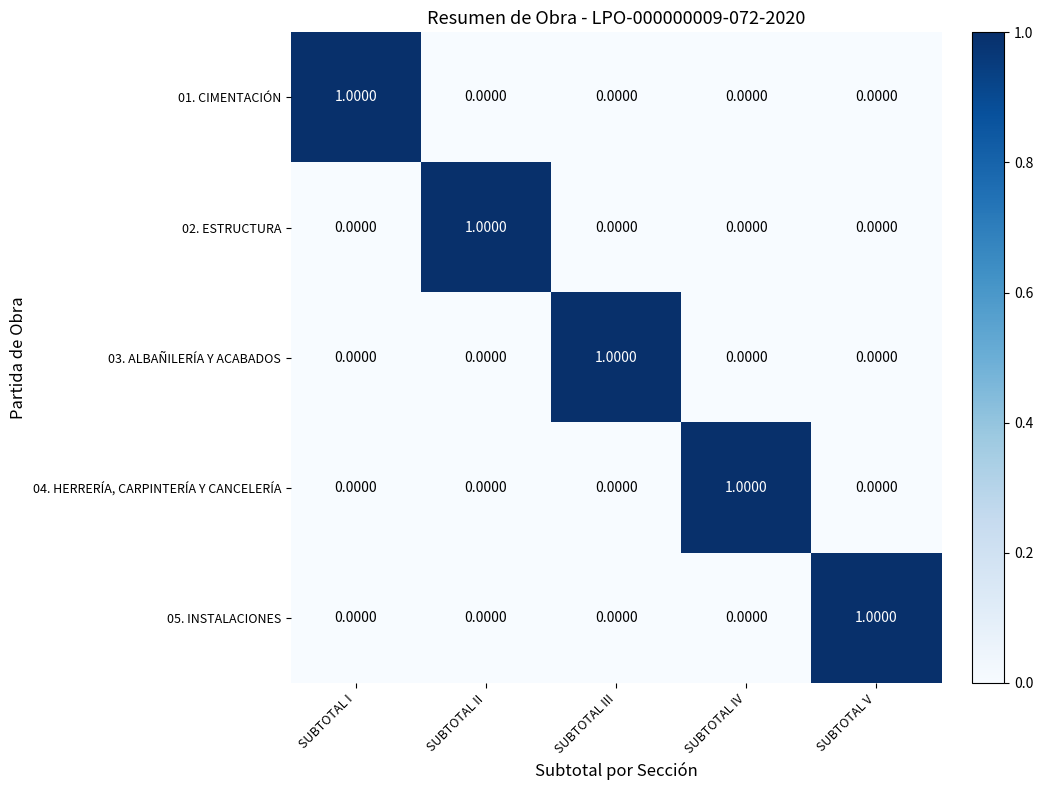

What is the maximum value shown in the chart?

1